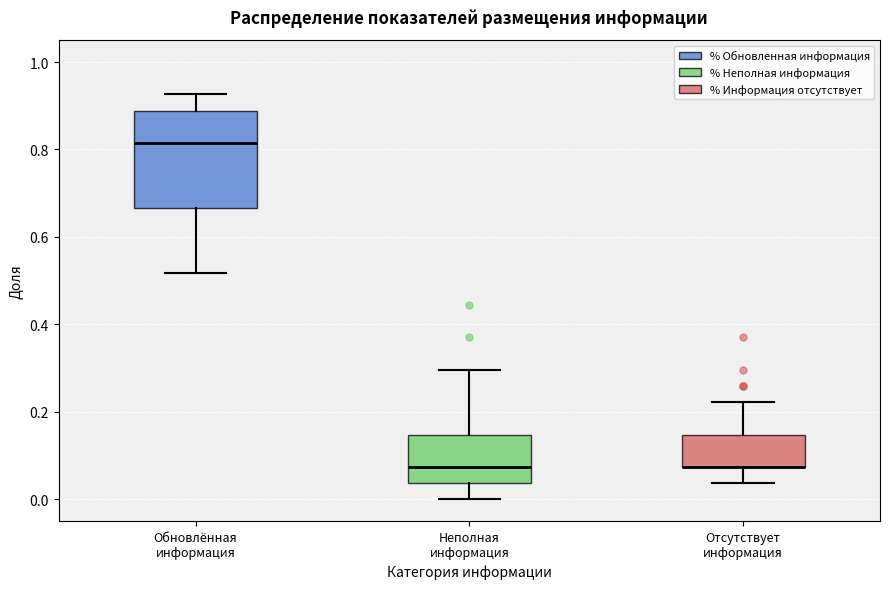

Where is the lower edge of the box for Неполная информация on the y-axis? The values are not printed on the chart, so give them approximately, as read against the axis.

0.04